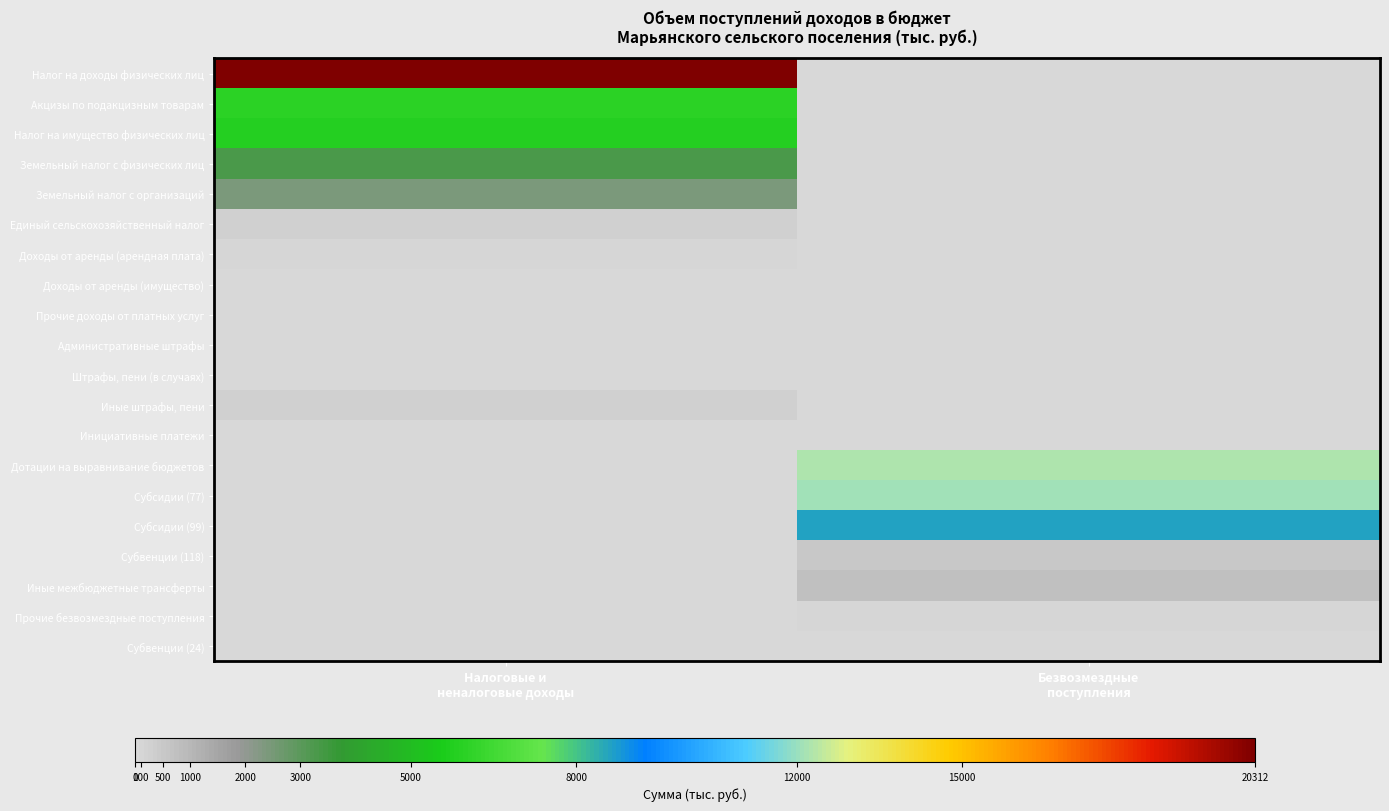

Rank the series at Безвозмездные поступления from lowest to highest value.

Налог на доходы физических лиц, Акцизы по подакцизным товарам, Налог на имущество физических лиц, Земельный налог с физических лиц, Земельный налог с организаций, Единый сельскохозяйственный налог, Доходы от аренды (арендная плата), Доходы от аренды (имущество), Прочие доходы от платных услуг, Административные штрафы, Штрафы, пени (в случаях), Иные штрафы, пени, Инициативные платежи, Субвенции (24), Прочие безвозмездные поступления, Субвенции (118), Иные межбюджетные трансферты, Субсидии (99), Субсидии (77), Дотации на выравнивание бюджетов